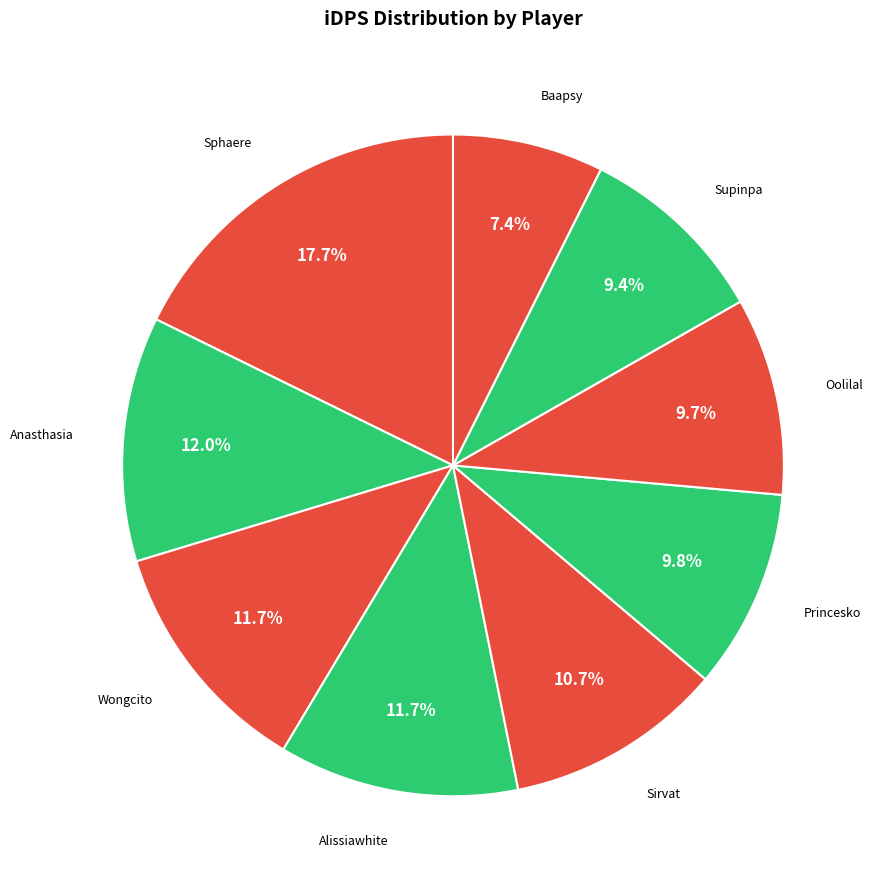

Between Wongcito and Princesko, which is larger?

Wongcito